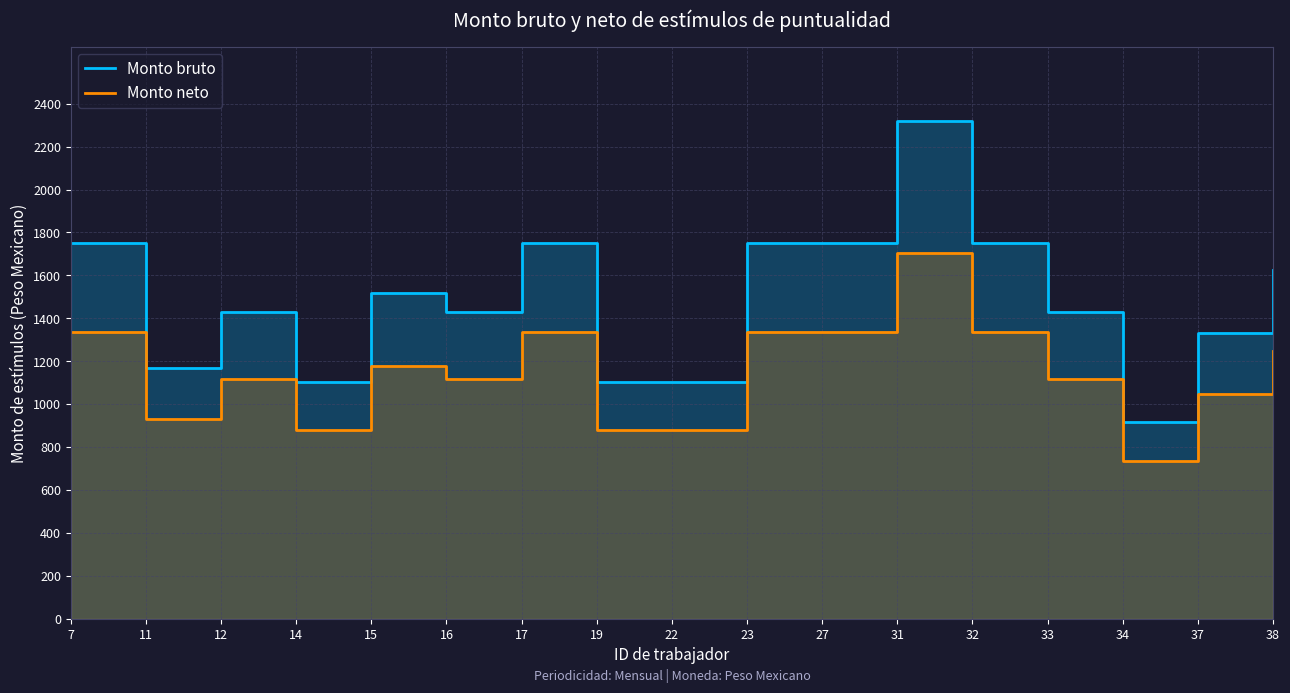

What is the difference between the maximum and second lowest values in the Monto neto series?

825.8